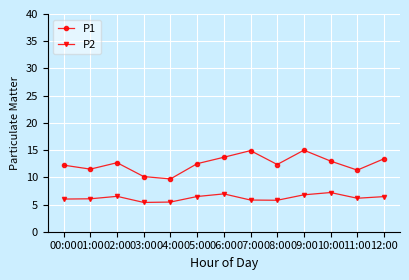

List the series in order of their peak value, lowest first.

P2, P1